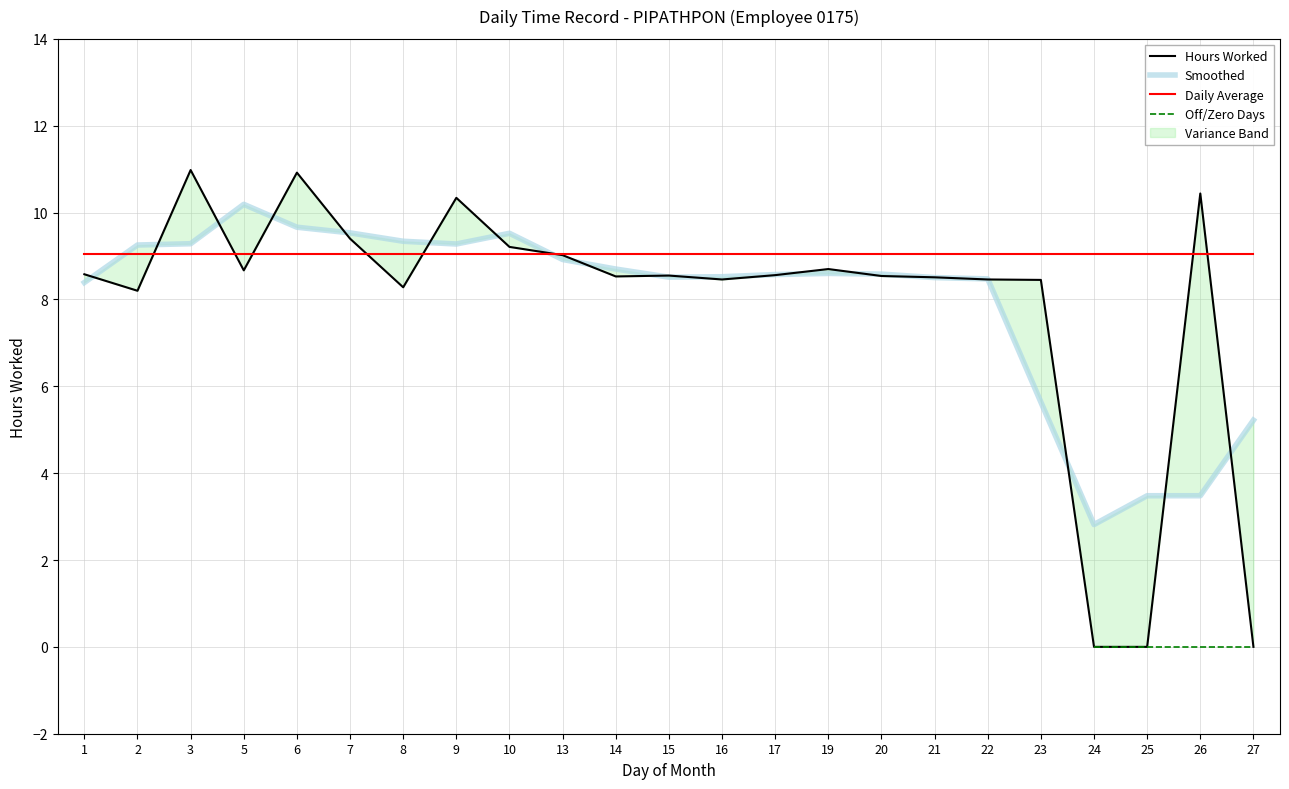

List the labels in order of value, smallest first.

24, 25, 27, 2, 8, 23, 16, 22, 21, 14, 20, 15, 17, 1, 5, 19, 13, 10, 7, 9, 26, 6, 3